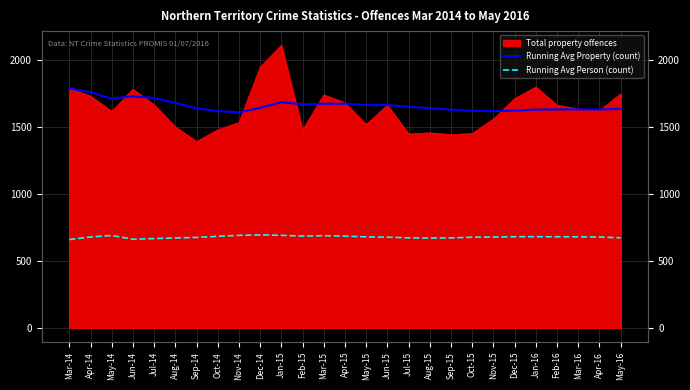

True or false: Running Avg Property (count) and Running Avg Person (count) cross at least once.

False